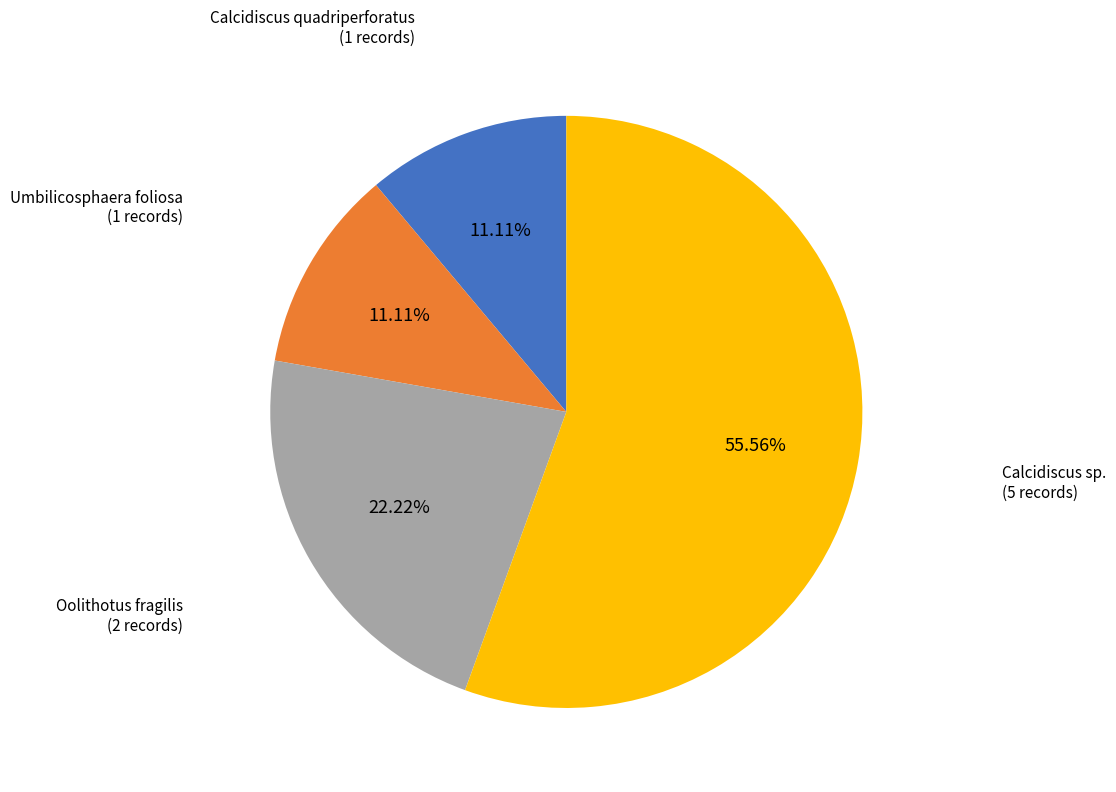

What is the ratio of the value at Umbilicosphaera foliosa to the value at Calcidiscus sp.?

0.2